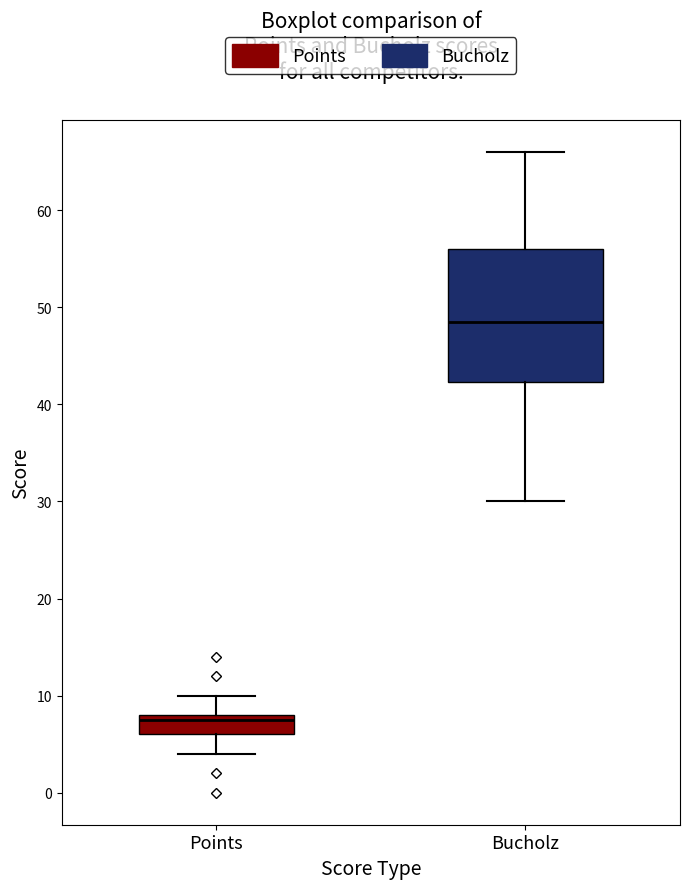

Where is the lower edge of the box for Points on the y-axis? The values are not printed on the chart, so give them approximately, as read against the axis.

6